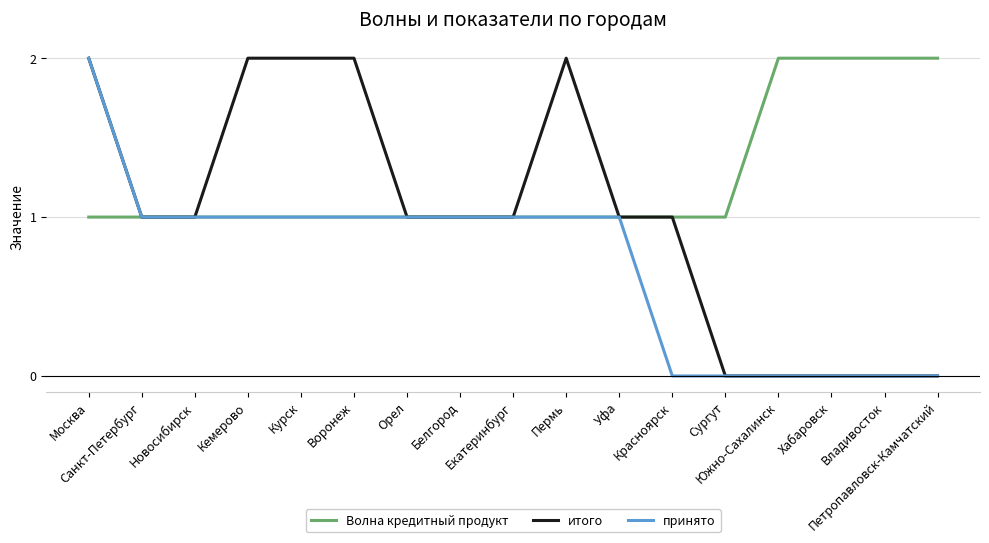

Rank the series by their average value, from highest to lowest.

Волна кредитный продукт, итого, принято